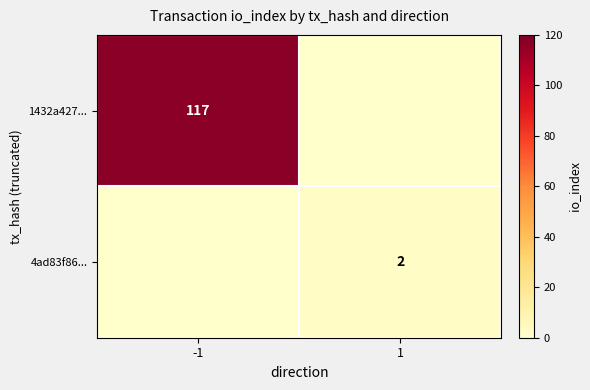

Is it true that 4ad83f86... equals 1 at 1?

False